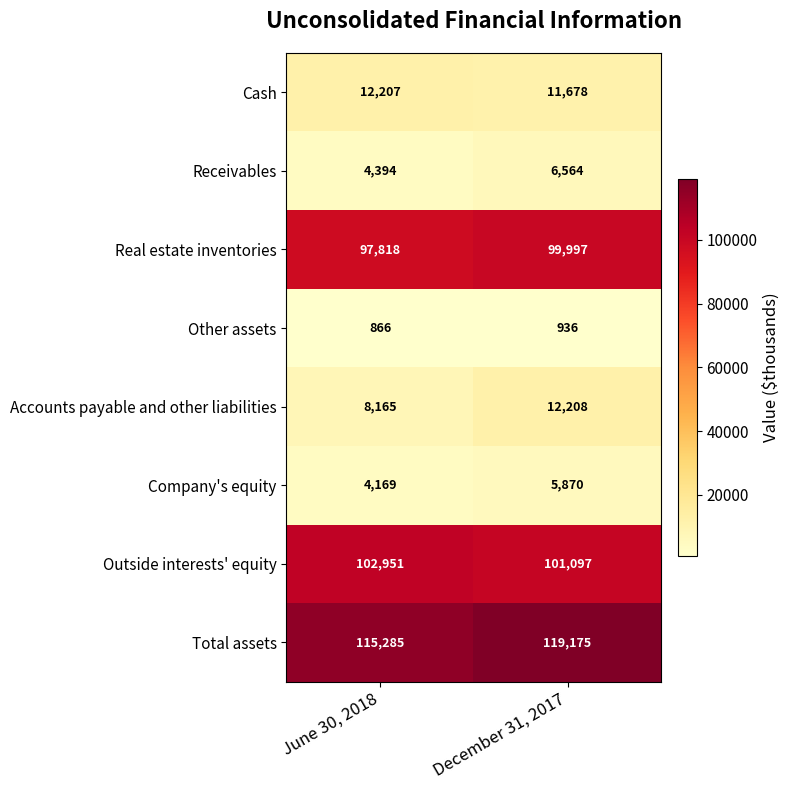

The Receivables series shows 1733 at December 31, 2017. True or false?

False